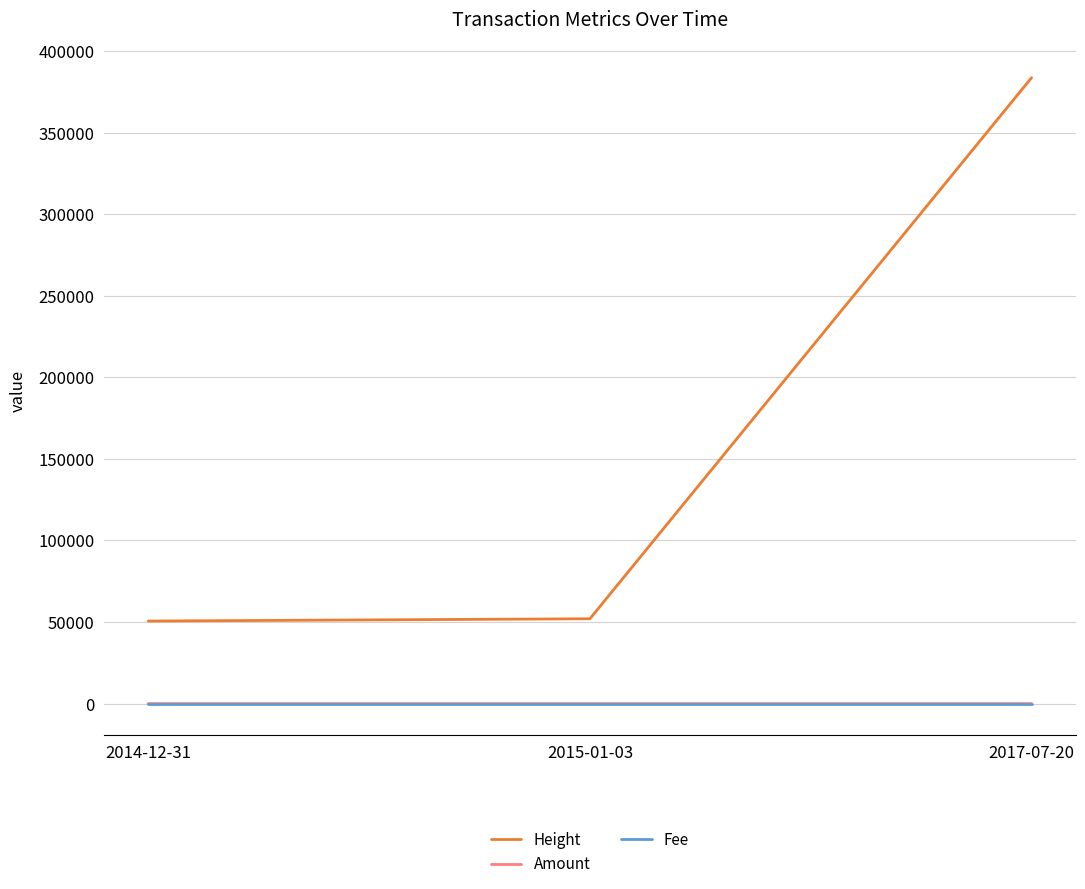

What is the greatest value displayed?

383797